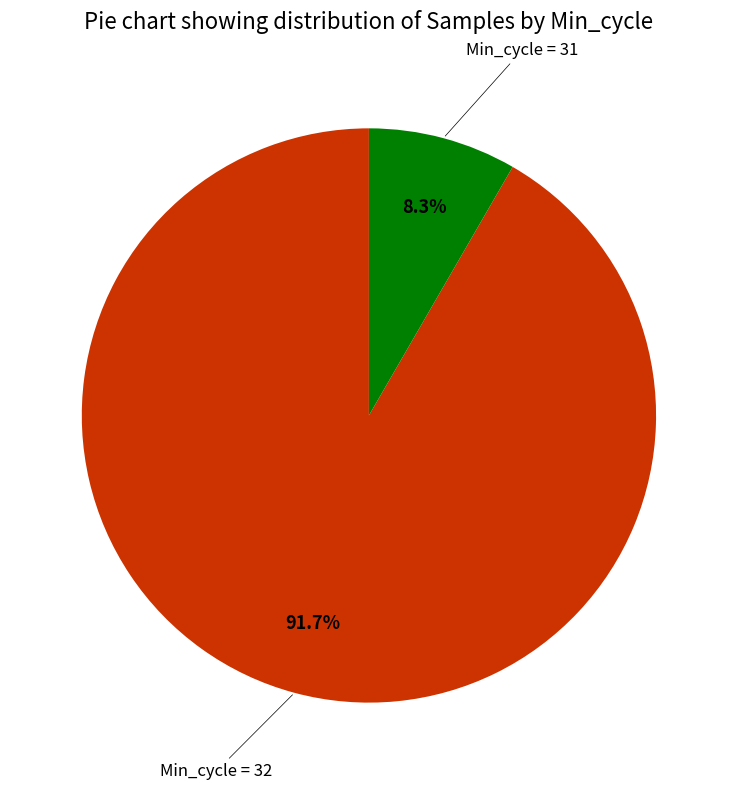

Is there a majority slice in this chart?

Yes